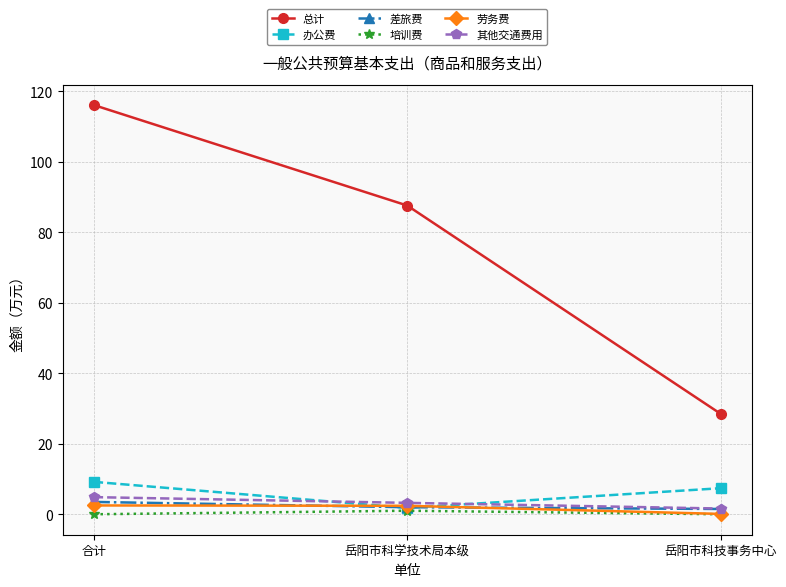

At how many categories does at least one series exceed 80?

2